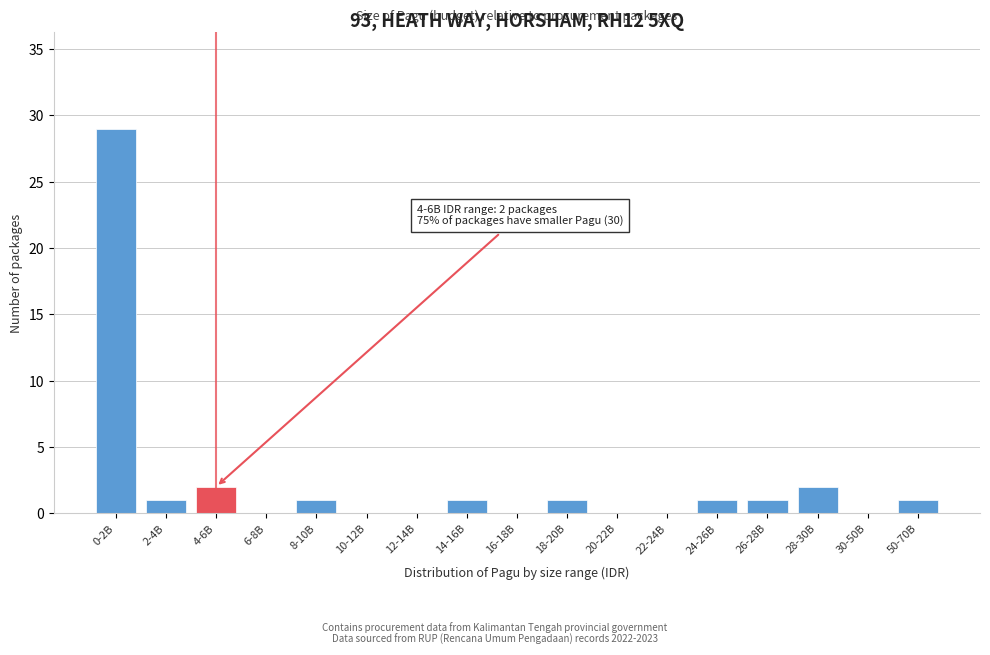

Reading left to right, list all the values displayed in this chart.

0-2B=29	2-4B=1	4-6B=2	6-8B=0	8-10B=1	10-12B=0	12-14B=0	14-16B=1	16-18B=0	18-20B=1	20-22B=0	22-24B=0	24-26B=1	26-28B=1	28-30B=2	30-50B=0	50-70B=1